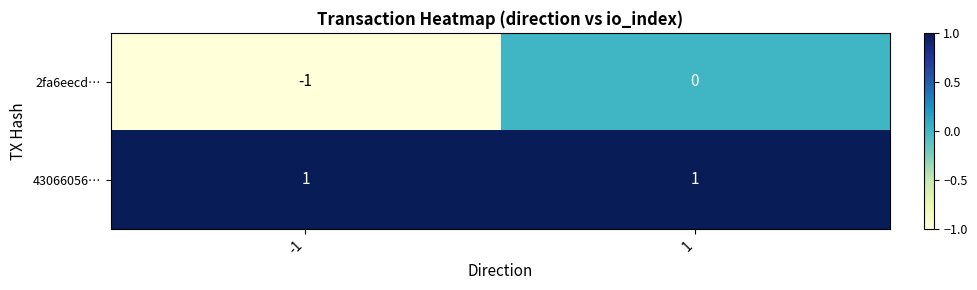

Which series has the largest range (max minus min)?

2fa6eecd…